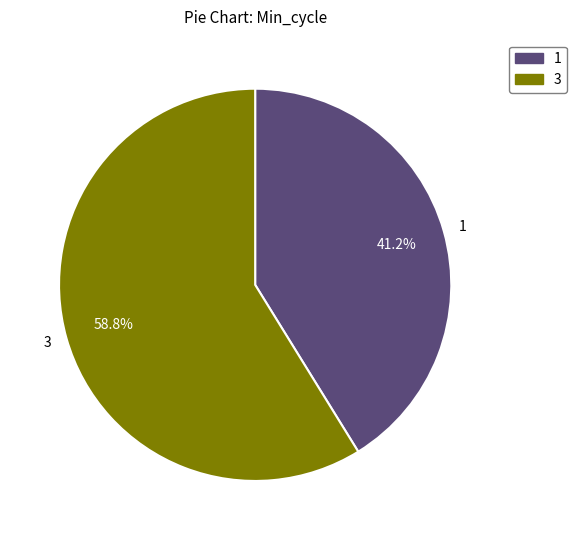

To the nearest percent, what is the average slice percentage?

50%